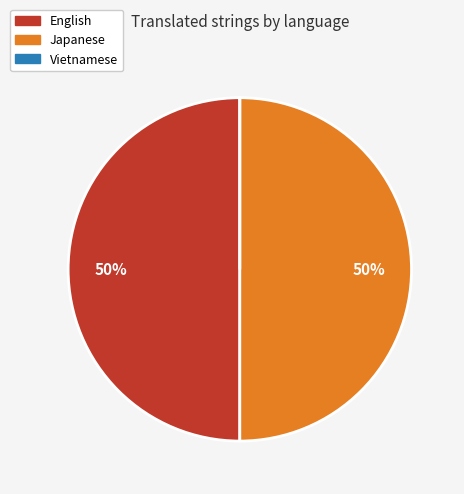

To the nearest percent, what portion does Japanese represent?

50%